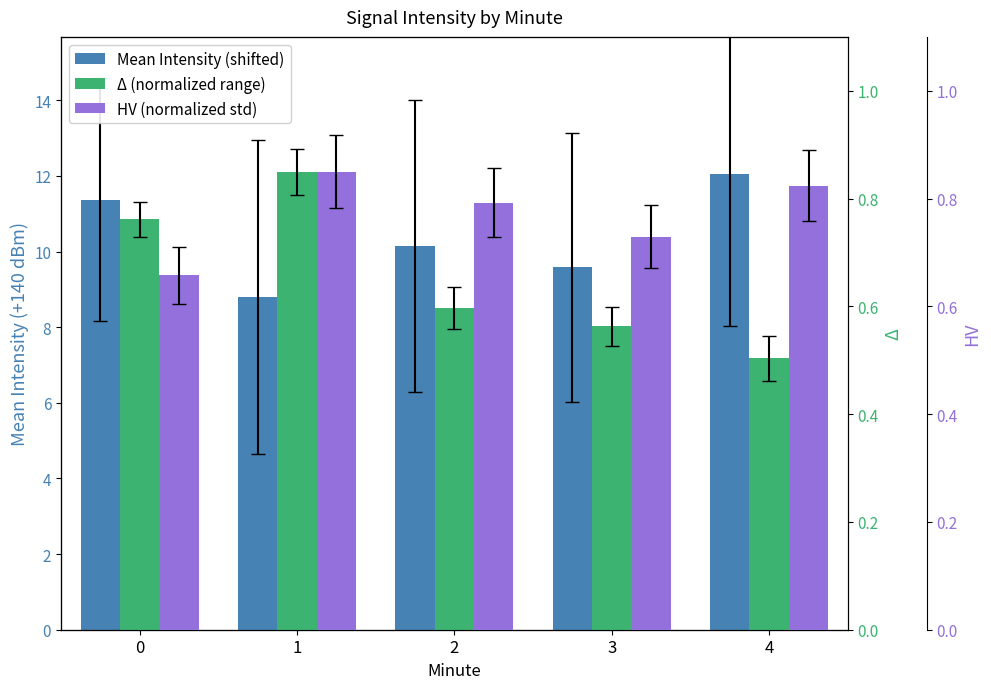

At how many categories does at least one series exceed 2?

5